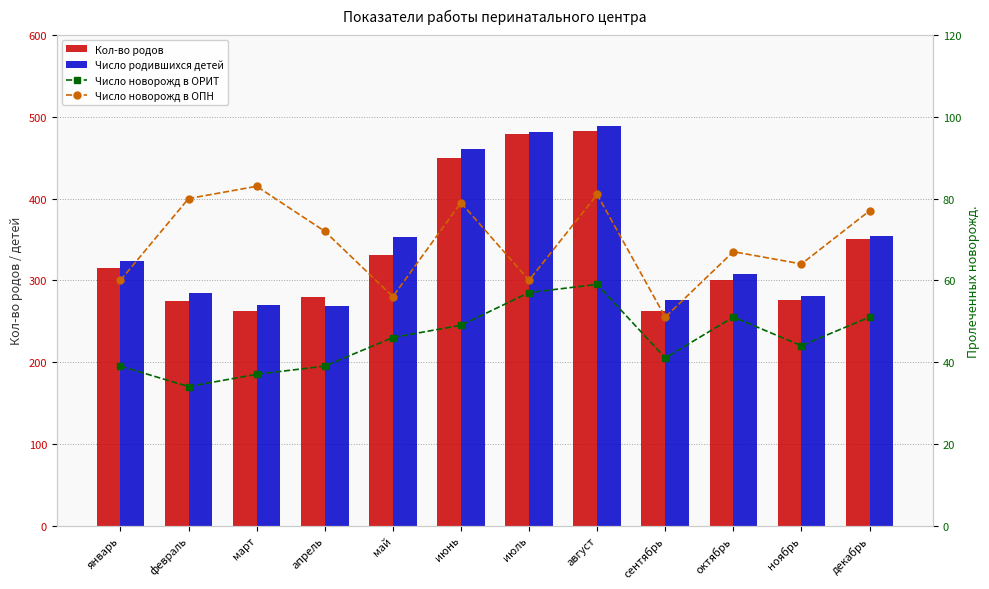

How many values in the Кол-во родов series are below 315?

6